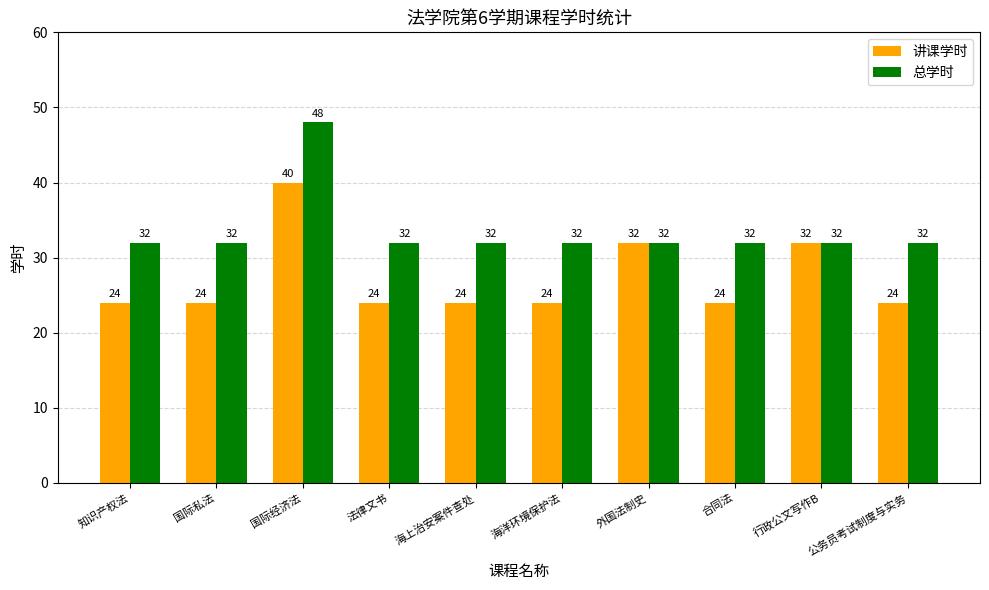

What is the minimum value shown in the chart?

24